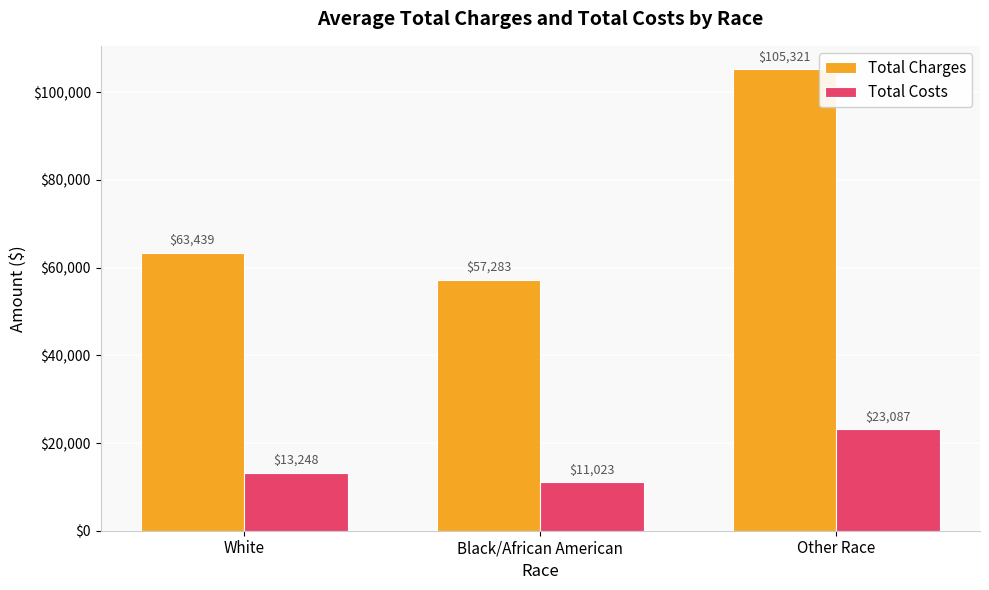

The Total Costs series shows 13247.5 at White. True or false?

True